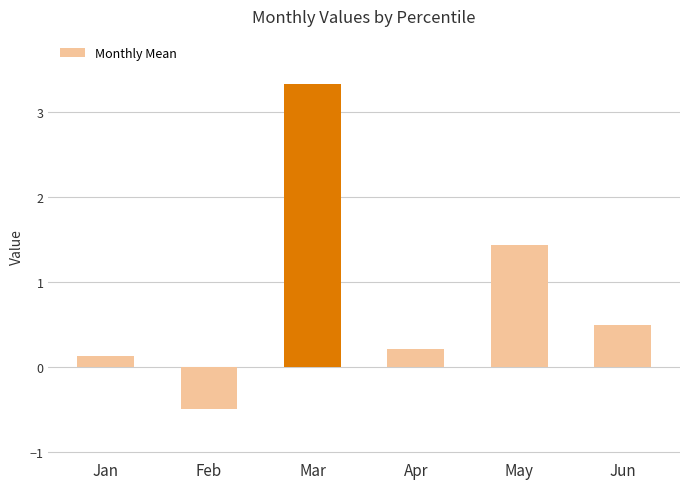

Reading right to left, transcribe all the data shown in this chart.

0.5	1.4	0.2	3.3	-0.5	0.1